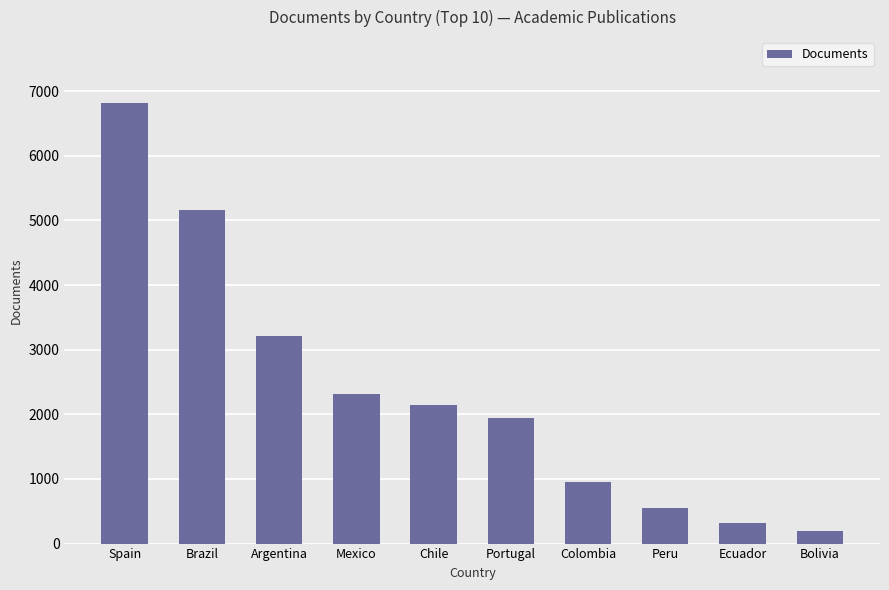

Read the value at Bolivia.

190